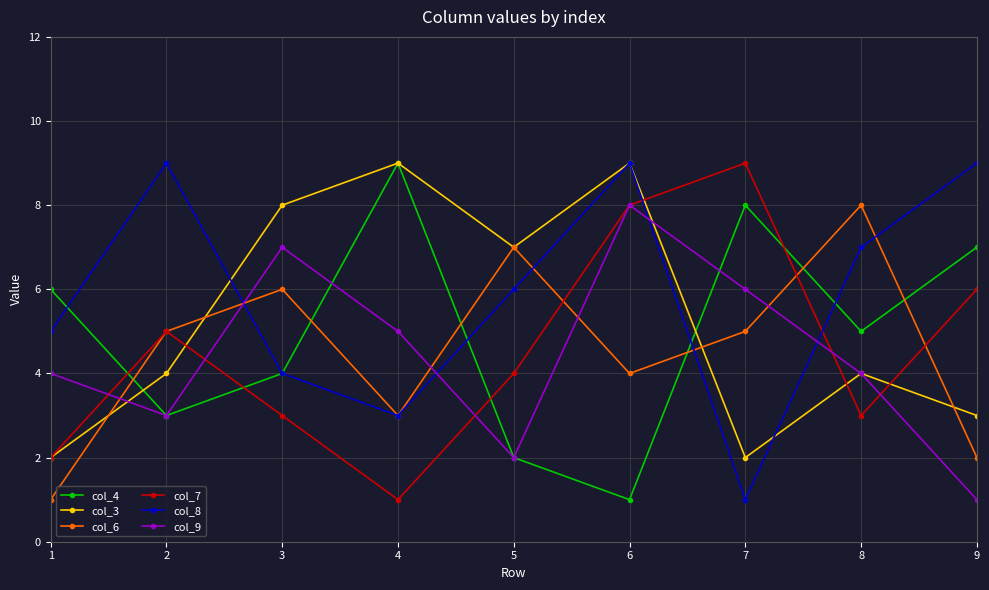

At which category is the sum across all series the highest?

6